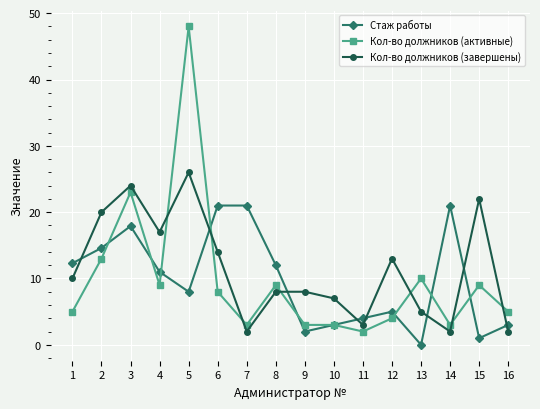

What is the sum of the Кол-во должников (активные) values at 2 and 8?

22.0